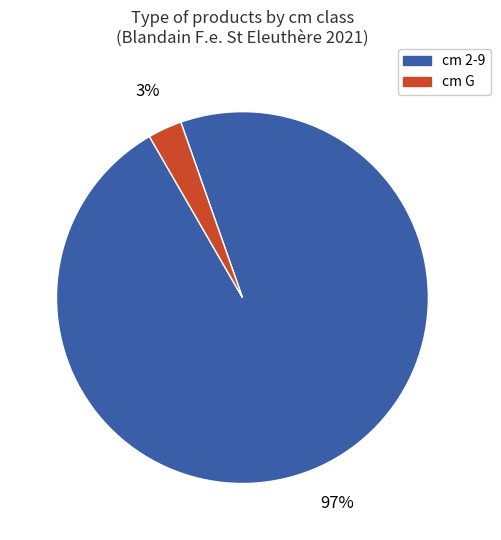

Does any single category account for the majority?

Yes